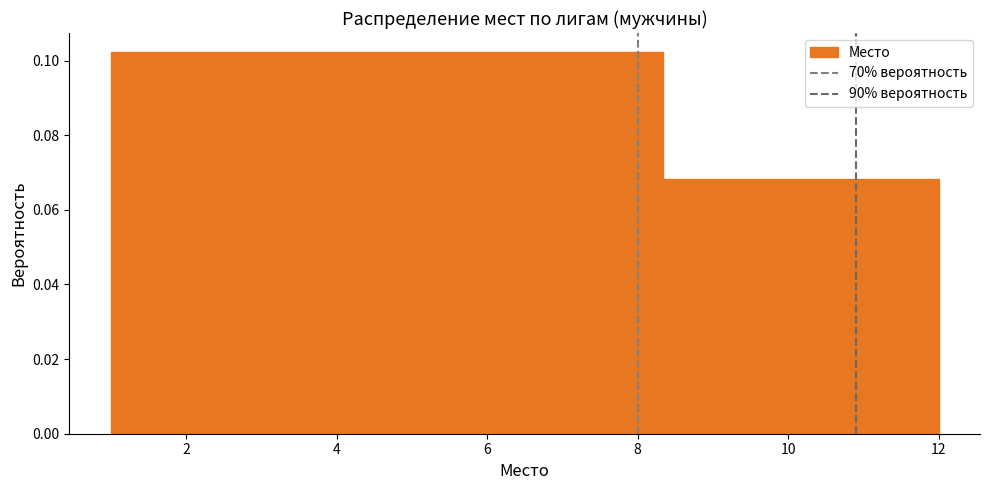

Reading left to right, list every bar in this chart as the range it spans on the x-axis followed by its height. Neither the bar edges nor the heights are printed on the chart, so give them approximately, as read against the axes.

1.0 to 2.0: 0.102
2.0 to 2.8: 0.102
2.8 to 3.8: 0.102
3.8 to 4.6: 0.102
4.6 to 5.6: 0.102
5.6 to 6.6: 0.102
6.6 to 7.4: 0.102
7.4 to 8.4: 0.102
8.4 to 9.2: 0.068
9.2 to 10.2: 0.068
10.2 to 11.0: 0.068
11.0 to 12.0: 0.068